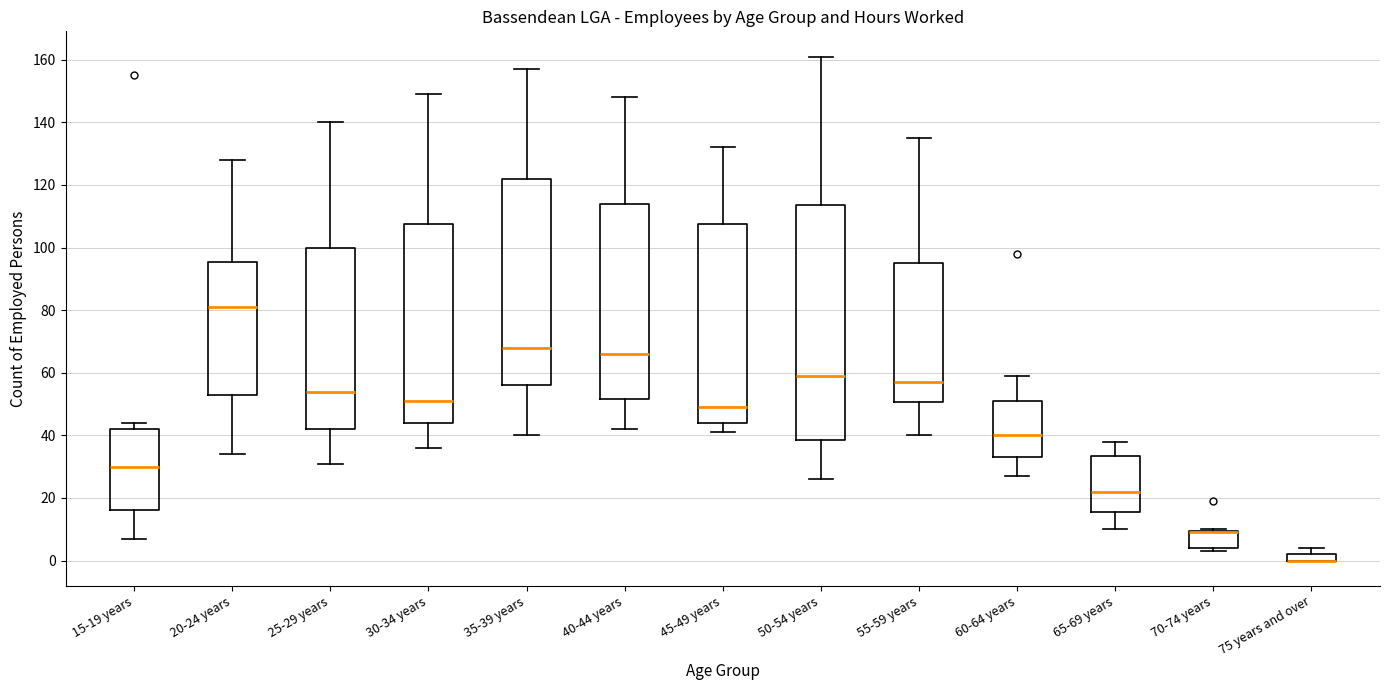

Comparing the boxes themselves (not the whiskers), which one is the tallest?

50-54 years